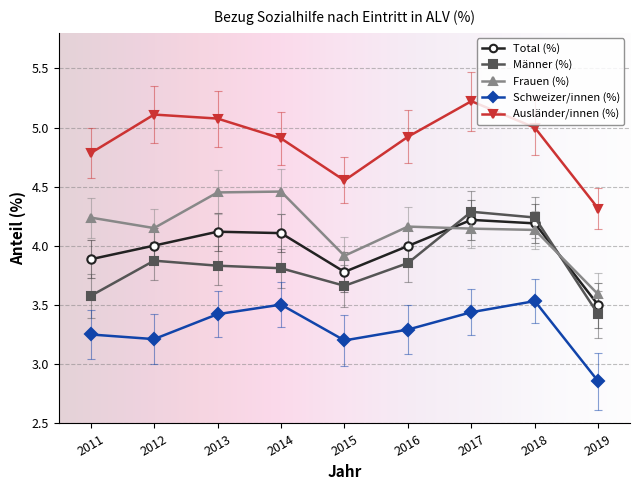

What is the sum of all Männer (%) values?

34.6